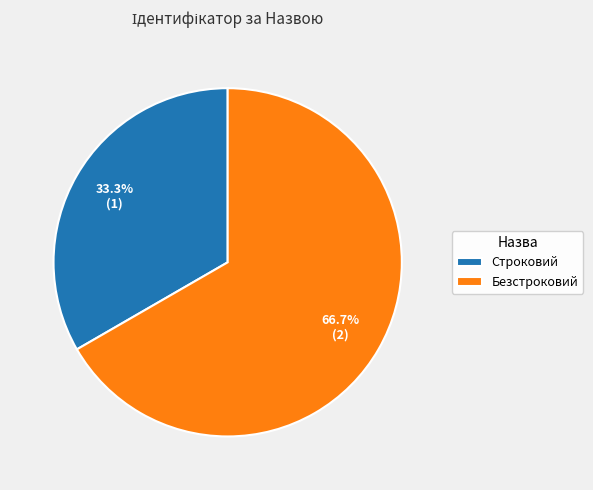

To the nearest percent, what is the difference between the Строковий and Безстроковий slice percentages?

33%